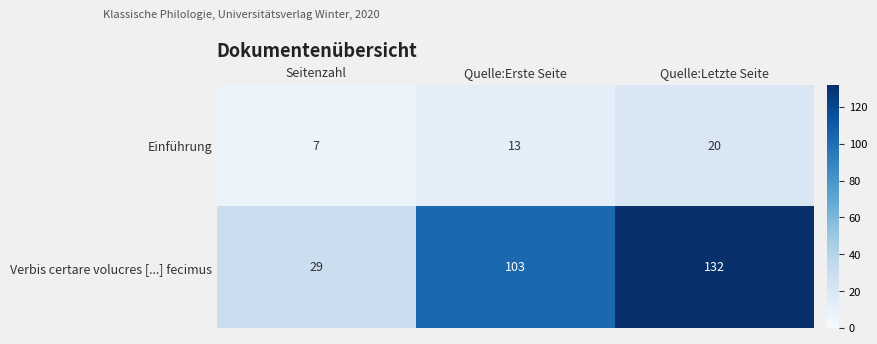

Which series has the largest total across all categories?

Verbis certare volucres [...] fecimus